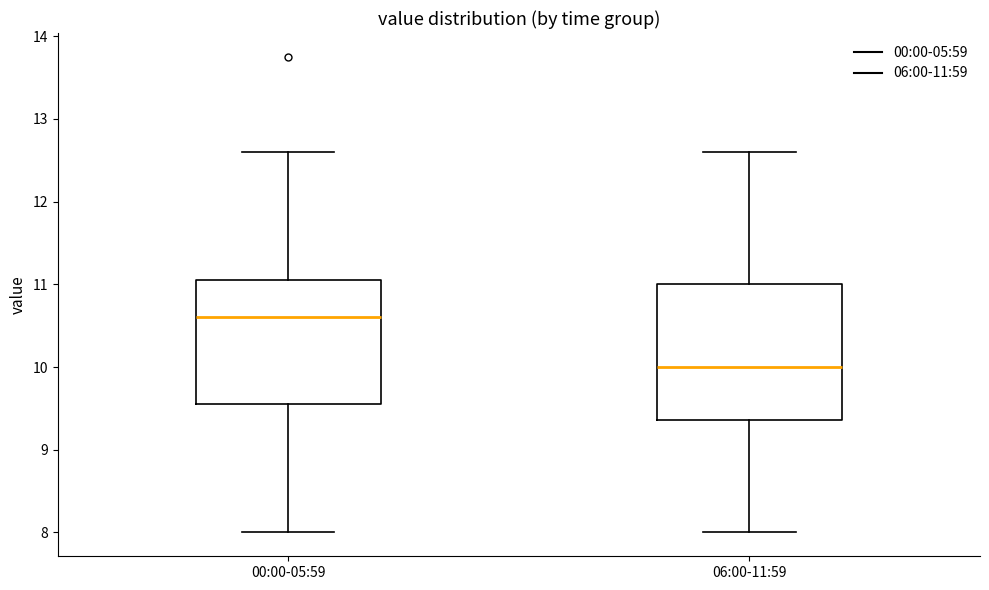

Reading left to right, read every box against the y-axis: the position of its median line, the range the box covers, and the ends of its whiskers. The values are not printed on the chart, so give them approximately, as read against the axis.

00:00-05:59: median 10.6, box 9.6 to 11.1, whiskers 8.0 to 12.6
06:00-11:59: median 10.0, box 9.4 to 11.0, whiskers 8.0 to 12.6